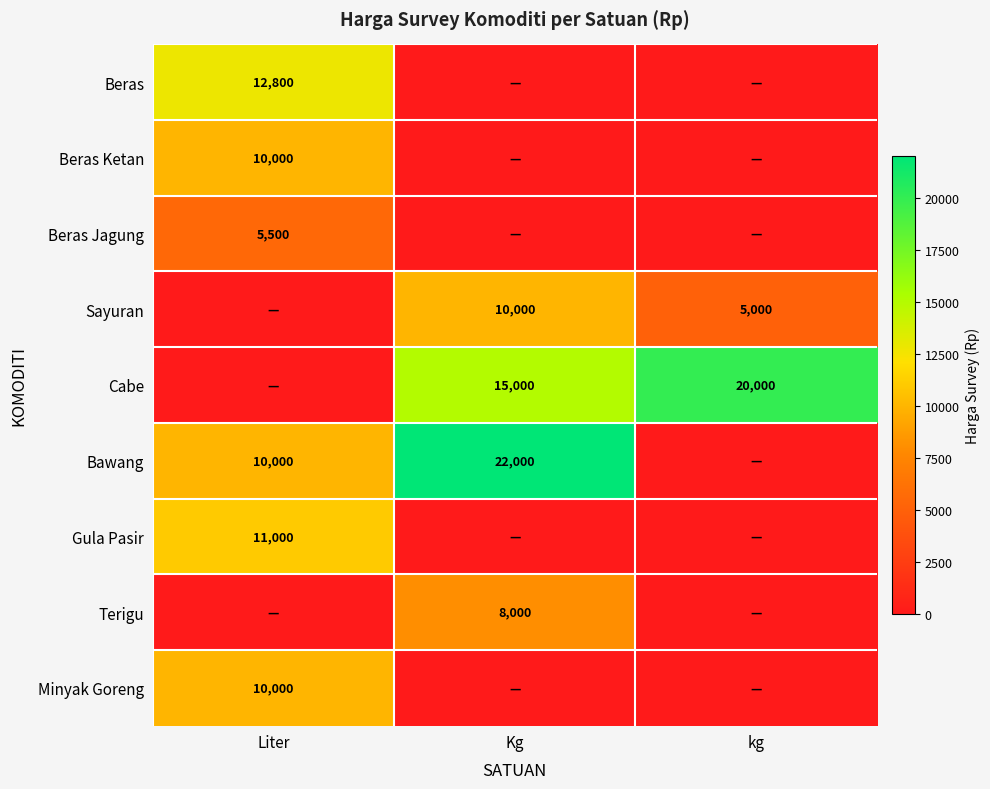

The value of Beras at Liter is 12800. True or false?

True